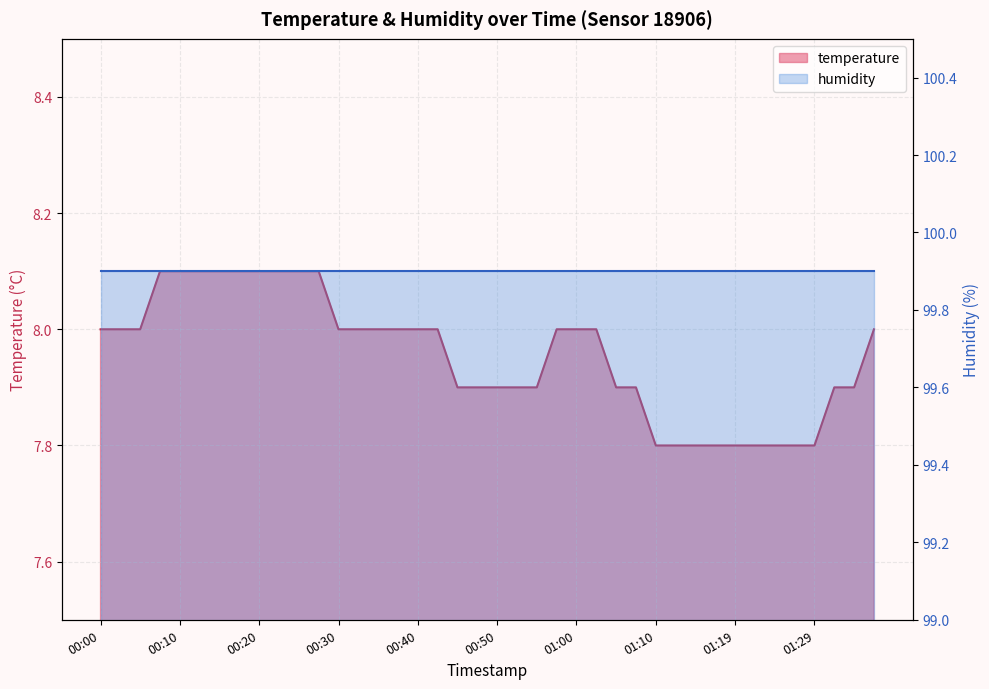

What is the smallest value displayed?

7.8